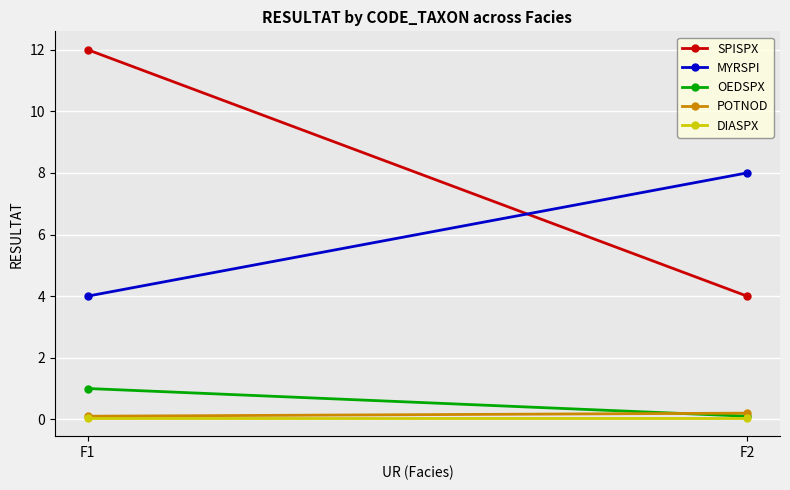

How many lines are shown in the chart?

5